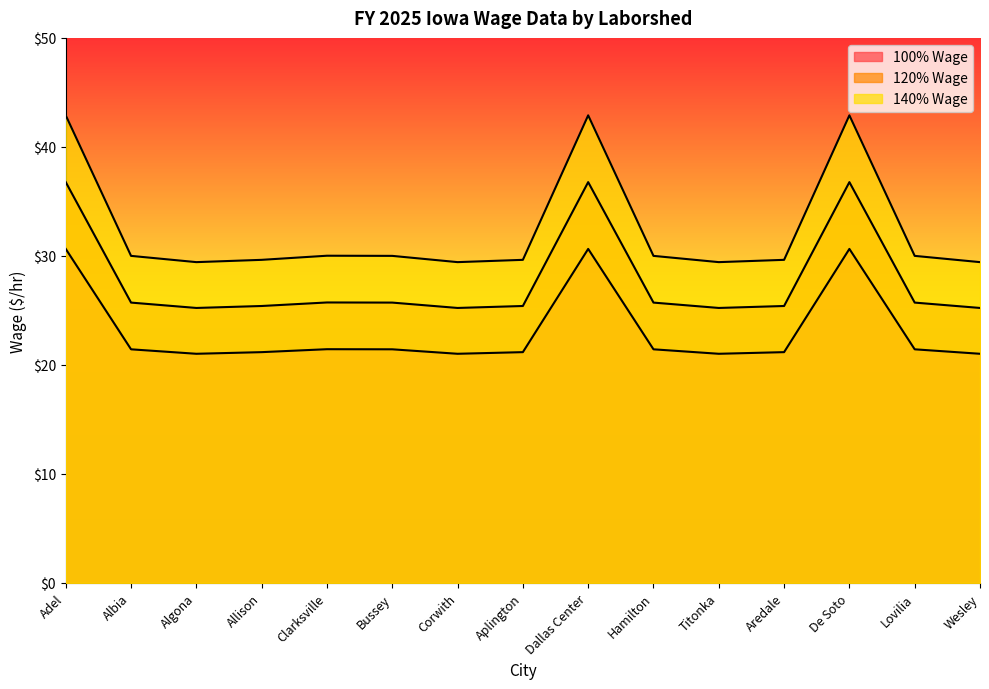

Where is the first local maximum for 140% Wage?

Clarksville